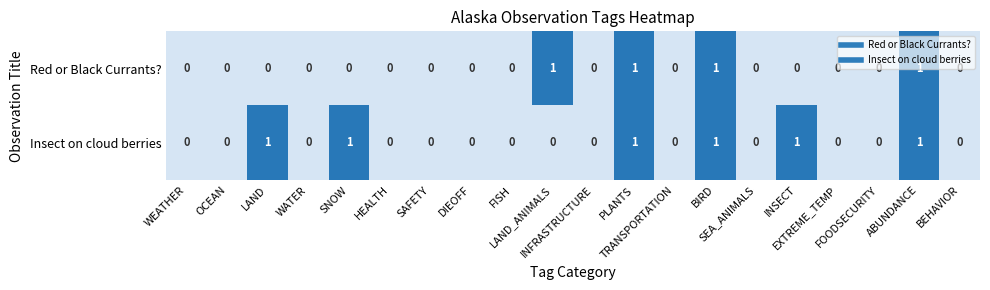

Which series has the largest total across all categories?

Insect on cloud berries